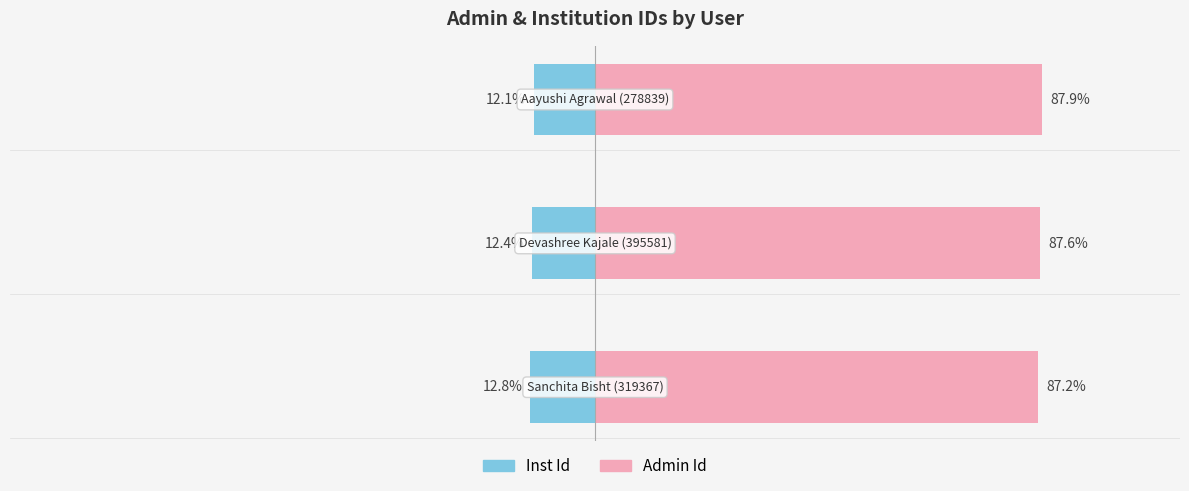

At 1, list the series in order from smallest to largest.

Inst Id, Admin Id